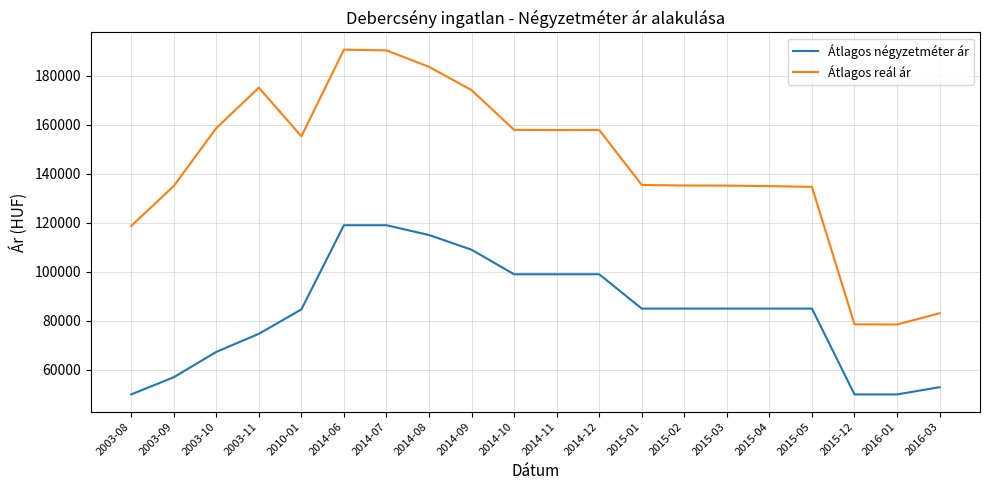

Does the chart have visible grid lines?

Yes